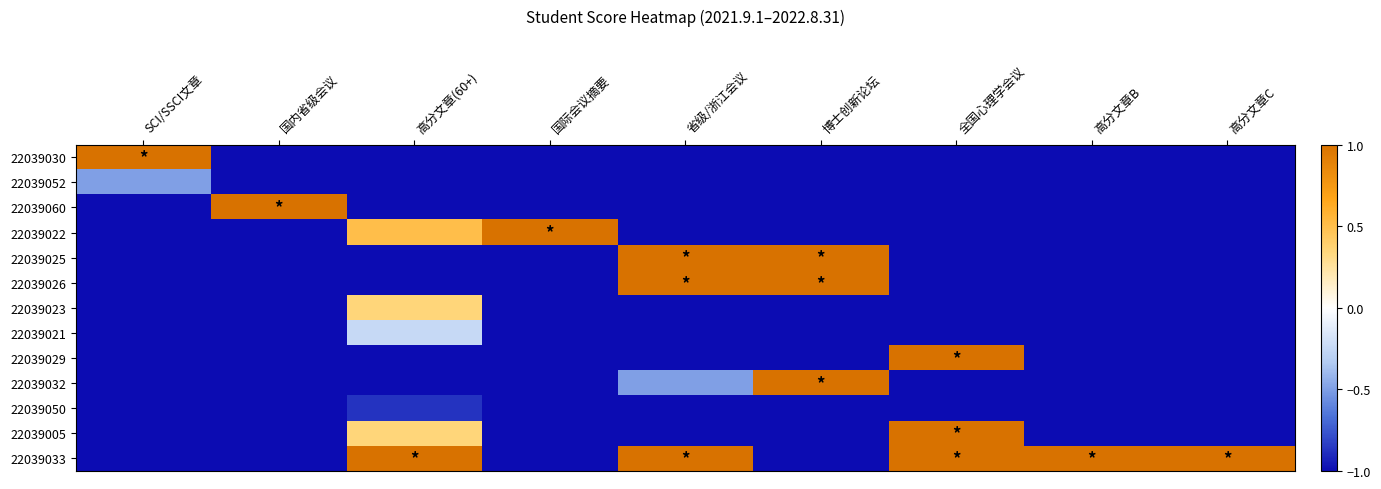

Count the number of data series in this chart.

13